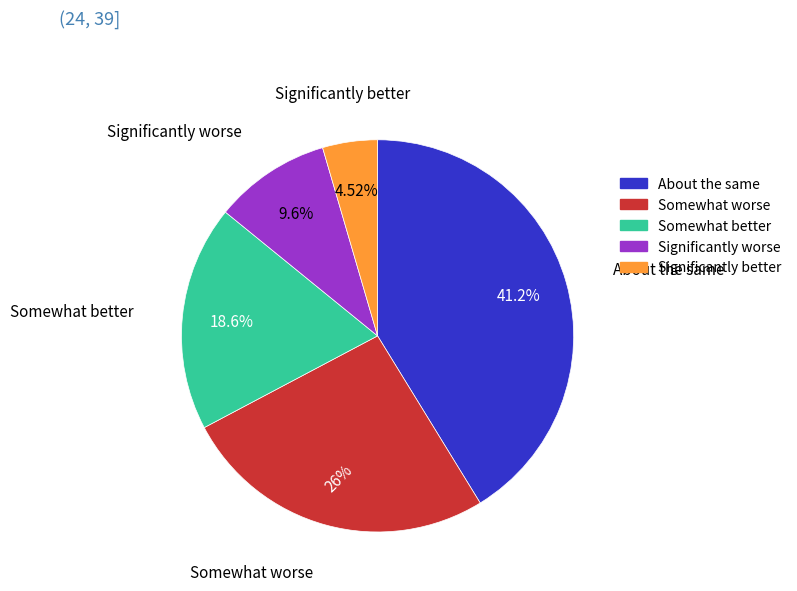

Is there any slice that represents more than half of the pie?

No